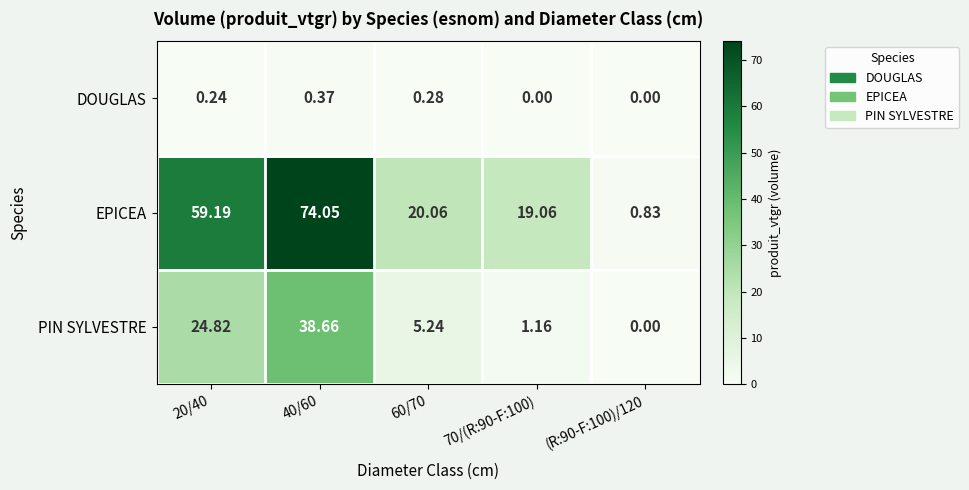

Rank the series at 70/(R:90-F:100) from highest to lowest value.

EPICEA, PIN SYLVESTRE, DOUGLAS